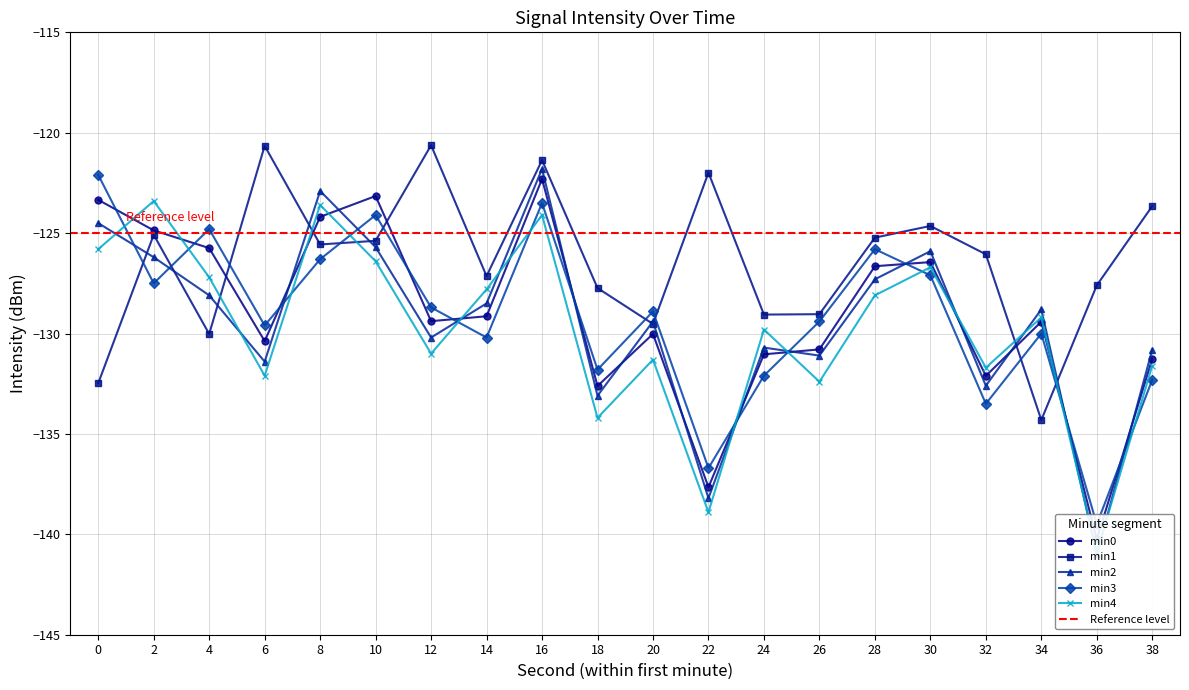

Reading left to right, list all the values displayed in this chart.

min0: -123.3	-124.9	-125.7	-130.4	-124.2	-123.2	-129.4	-129.1	-122.3	-132.6	-130.0	-137.7	-131.0	-130.8	-126.6	-126.4	-132.1	-129.4	-140.3	-131.3
min1: -132.5	-125.1	-130.0	-120.7	-125.6	-125.4	-120.6	-127.1	-121.4	-127.7	-129.5	-122.0	-129.1	-129.0	-125.2	-124.6	-126.1	-134.3	-127.6	-123.7
min2: -124.5	-126.2	-128.1	-131.4	-122.9	-125.7	-130.2	-128.5	-121.8	-133.1	-129.4	-138.2	-130.7	-131.1	-127.3	-125.9	-132.6	-128.8	-141.0	-130.8
min3: -122.1	-127.5	-124.8	-129.6	-126.3	-124.1	-128.7	-130.2	-123.5	-131.8	-128.9	-136.7	-132.1	-129.4	-125.8	-127.1	-133.5	-130.0	-139.5	-132.3
min4: -125.8	-123.4	-127.2	-132.1	-123.6	-126.4	-131.0	-127.8	-124.1	-134.2	-131.3	-138.9	-129.8	-132.4	-128.1	-126.7	-131.7	-129.2	-140.9	-131.6